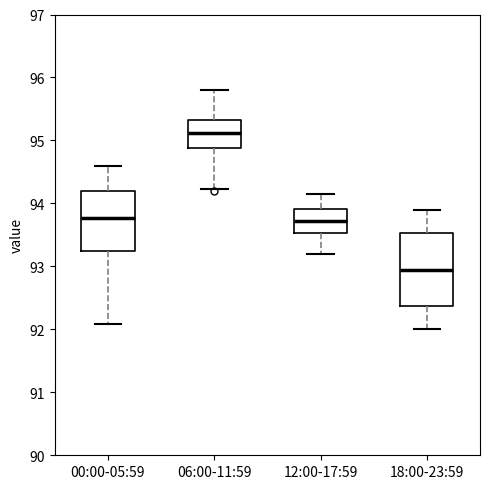

Reading left to right, read every box against the y-axis: the position of its median line, the range the box covers, and the ends of its whiskers. The values are not printed on the chart, so give them approximately, as read against the axis.

00:00-05:59: median 93.8, box 93.2 to 94.2, whiskers 92.1 to 94.6
06:00-11:59: median 95.1, box 94.9 to 95.3, whiskers 94.2 to 95.8
12:00-17:59: median 93.7, box 93.5 to 93.9, whiskers 93.2 to 94.2
18:00-23:59: median 93.0, box 92.4 to 93.5, whiskers 92.0 to 93.9